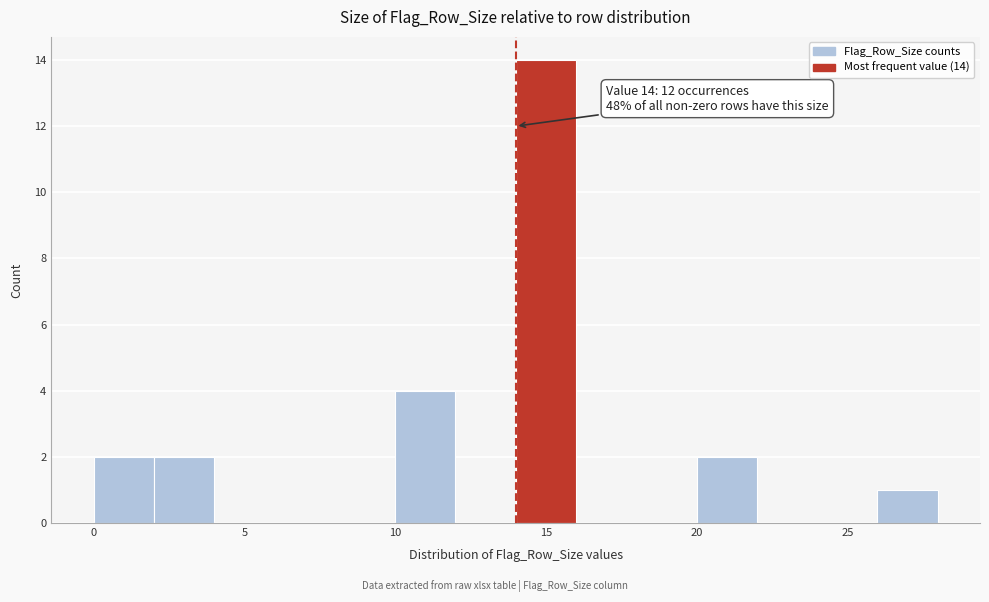

Which range on the x-axis has the tallest bar?

14 to 16